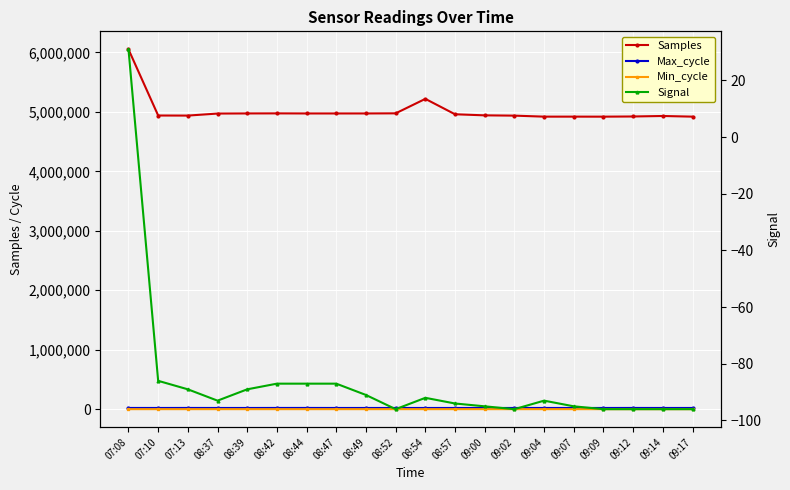

Reading left to right, what are all the values shown in this chart?

Samples: 07:08=6053355	07:10=4939973	07:13=4938640	08:37=4972834	08:39=4974792	08:42=4975799	08:44=4974427	08:47=4974421	08:49=4974514	08:52=4976407	08:54=5219973	08:57=4960770	09:00=4942714	09:02=4937778	09:04=4920863	09:07=4921003	09:09=4920548	09:12=4923600	09:14=4931917	09:17=4920820
Max_cycle: 07:08=20256	07:10=19926	07:13=20404	08:37=19918	08:39=19918	08:42=20348	08:44=20448	08:47=19914	08:49=19914	08:52=19921	08:54=19916	08:57=19946	09:00=19962	09:02=19919	09:04=19915	09:07=20054	09:09=19941	09:12=20354	09:14=19915	09:17=20010
Min_cycle: 07:08=23	07:10=29	07:13=29	08:37=28	08:39=28	08:42=28	08:44=28	08:47=28	08:49=28	08:52=28	08:54=23	08:57=29	09:00=29	09:02=29	09:04=29	09:07=29	09:09=29	09:12=29	09:14=29	09:17=29
Signal: 07:08=31	07:10=-86	07:13=-89	08:37=-93	08:39=-89	08:42=-87	08:44=-87	08:47=-87	08:49=-91	08:52=-96	08:54=-92	08:57=-94	09:00=-95	09:02=-96	09:04=-93	09:07=-95	09:09=-96	09:12=-96	09:14=-96	09:17=-96